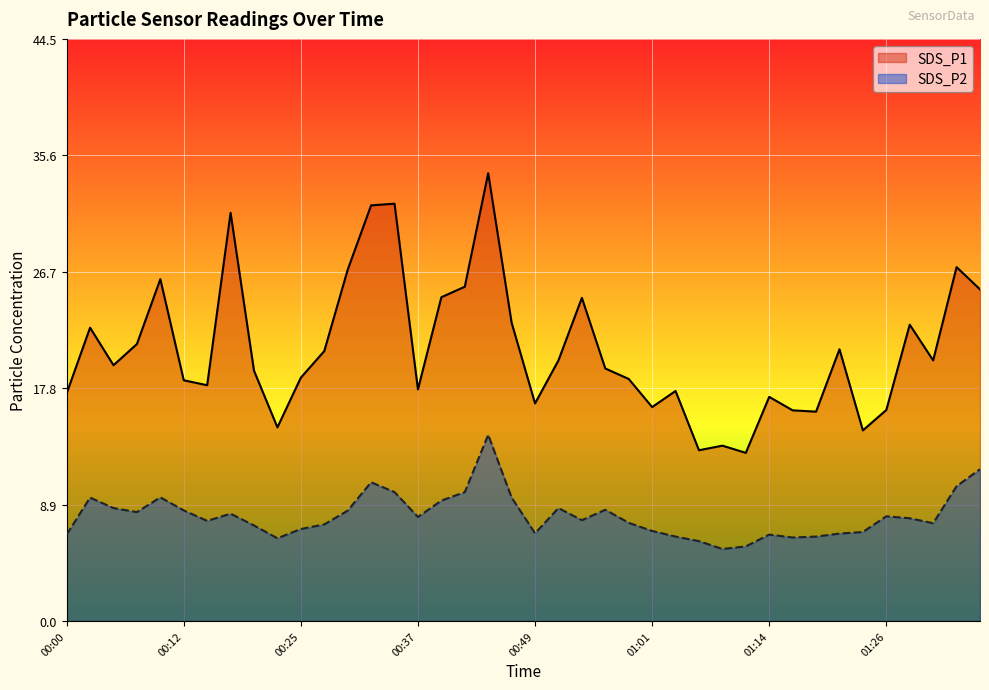

Between 00:52 and 00:42, which is larger?

00:42